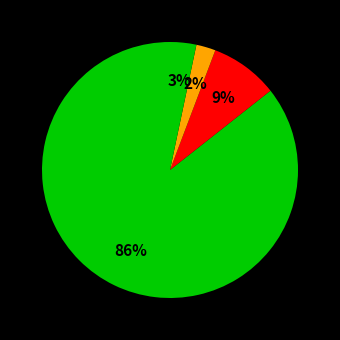

How many slices are in this pie chart?

4